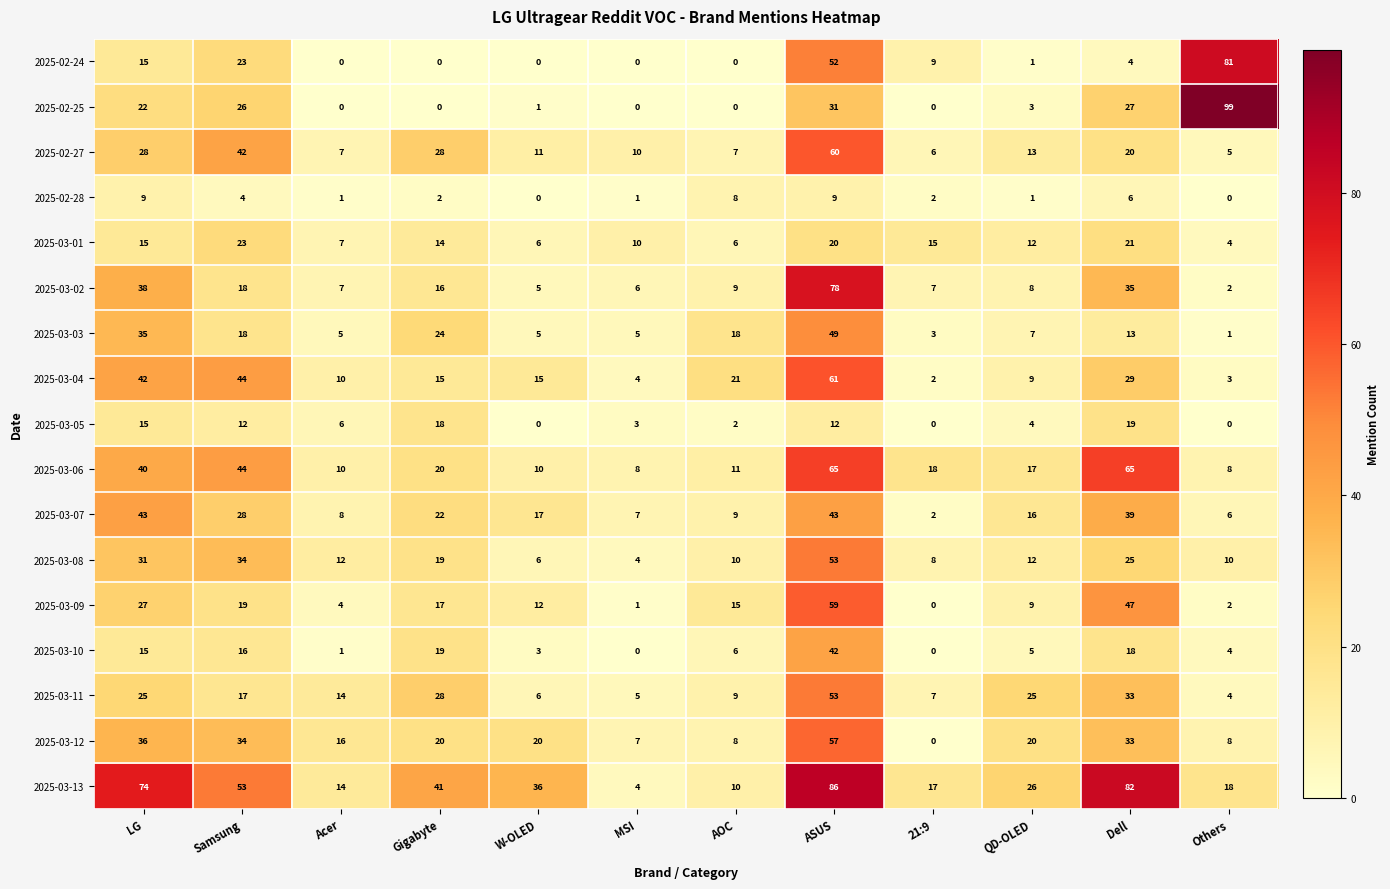

Is it true that 2025-03-04 equals 9 at Gigabyte?

False